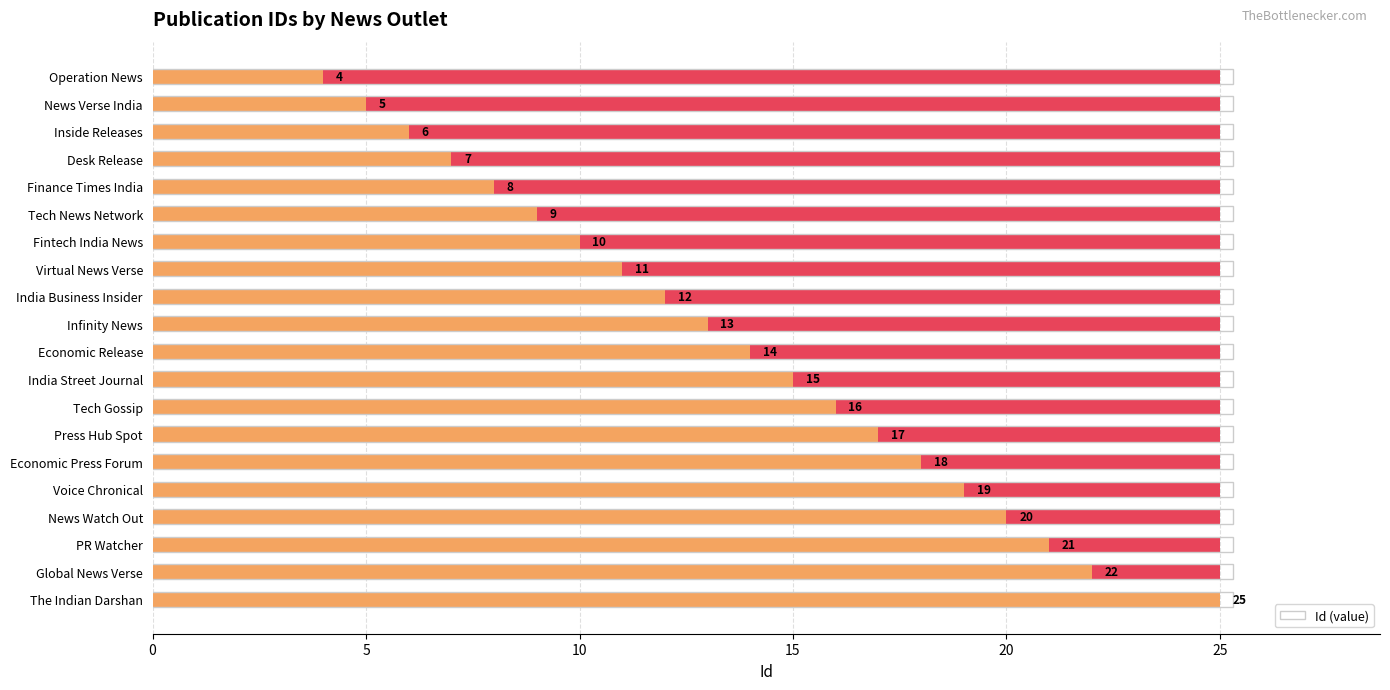

What is the difference between the values at News Verse India and Fintech India News?

5